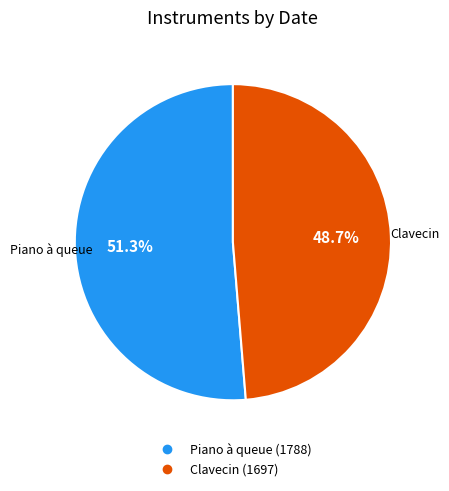

Approximately how many times larger is the value at Piano à queue (1788) compared to Clavecin (1697)?

1.1